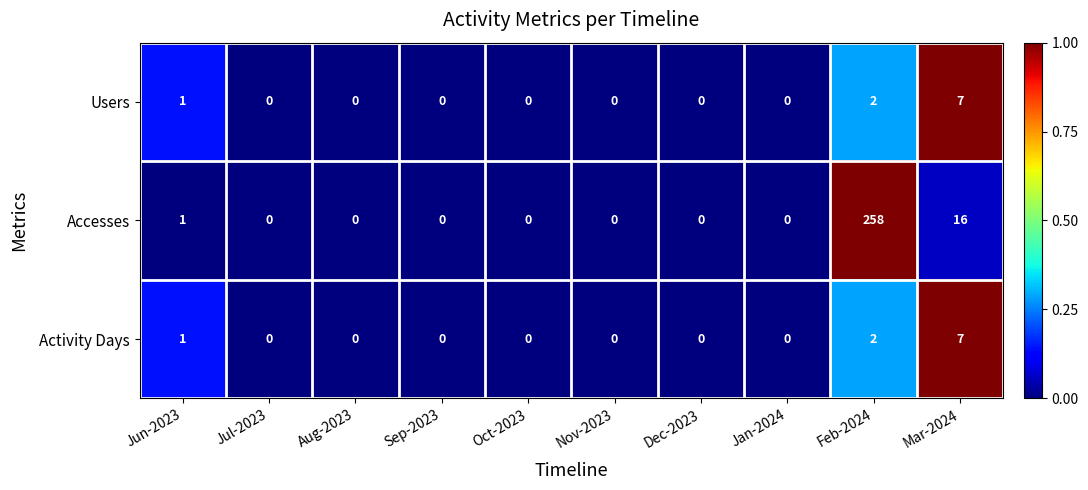

What is the greatest value displayed?

258